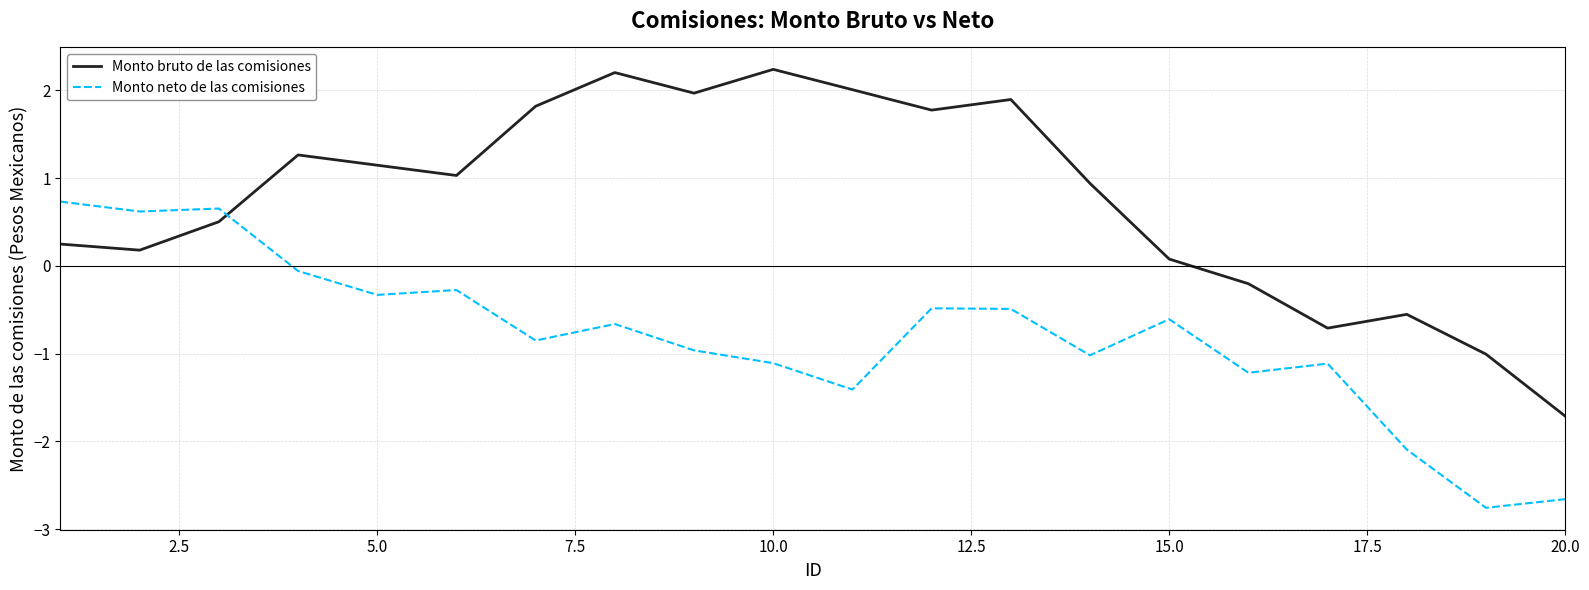

How many values in the Monto bruto de las comisiones series are below 1?

10